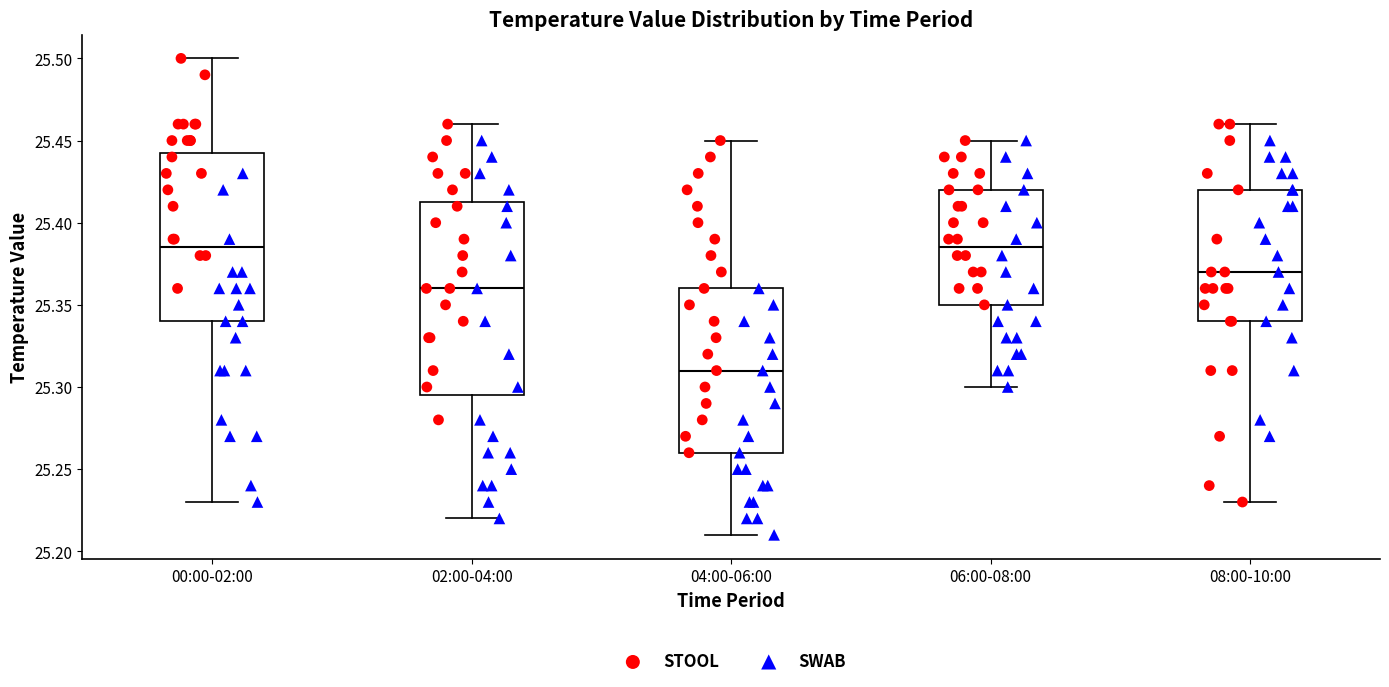

Comparing the boxes themselves (not the whiskers), which one is the tallest?

02:00-04:00